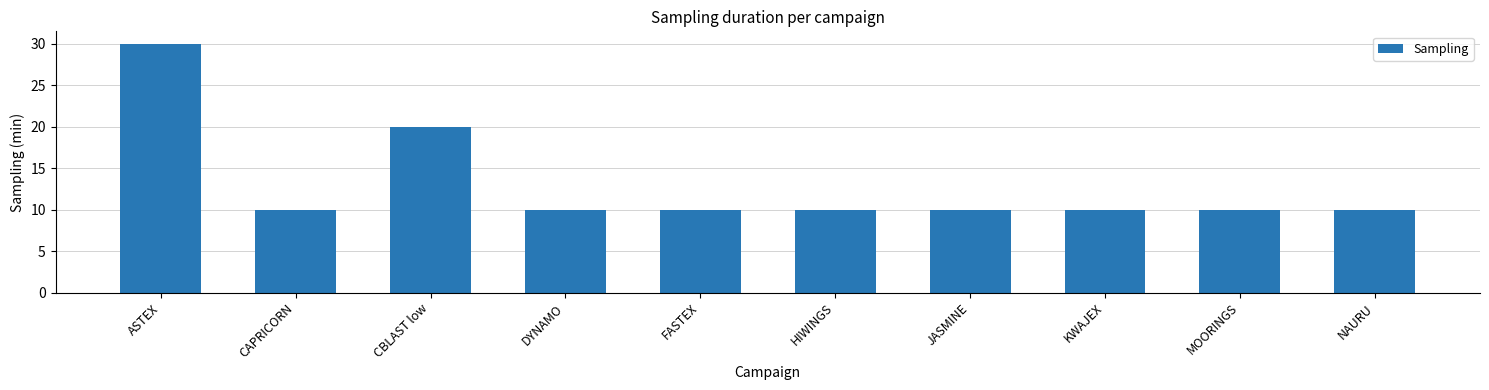

What is the maximum value shown in the chart?

30